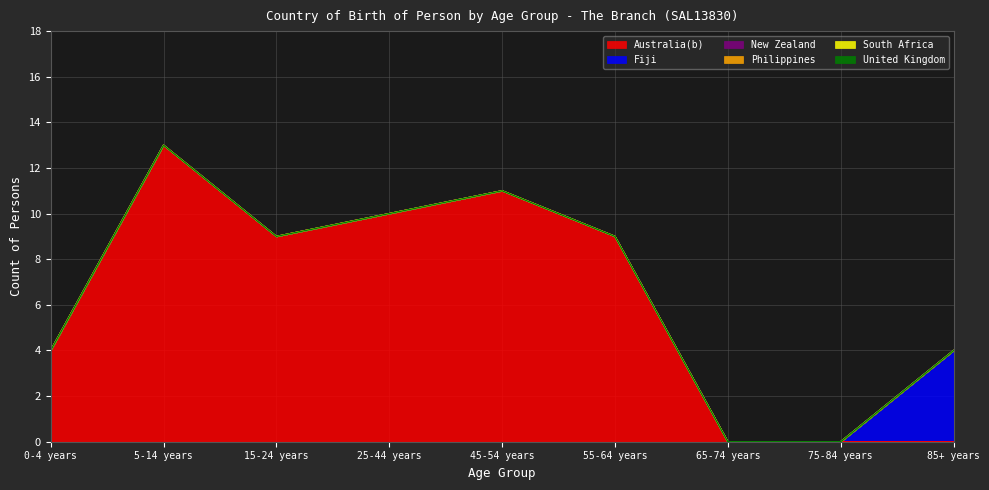

What position from the left is 85+ years?

9